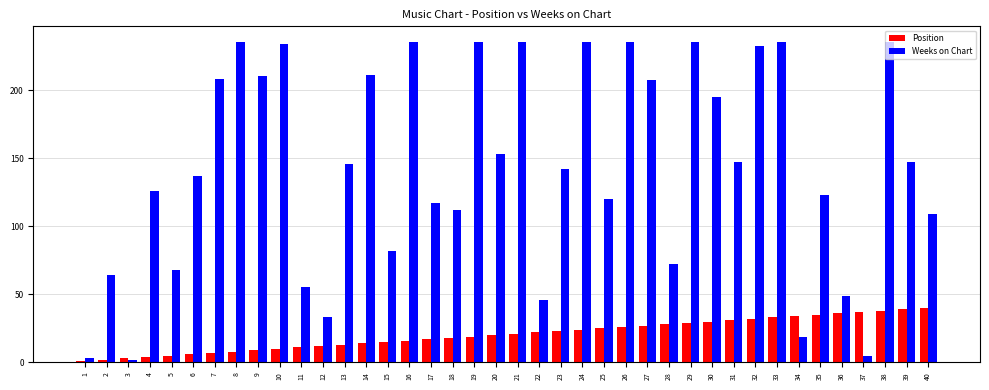

Is it true that Position equals 3 at 3?

True